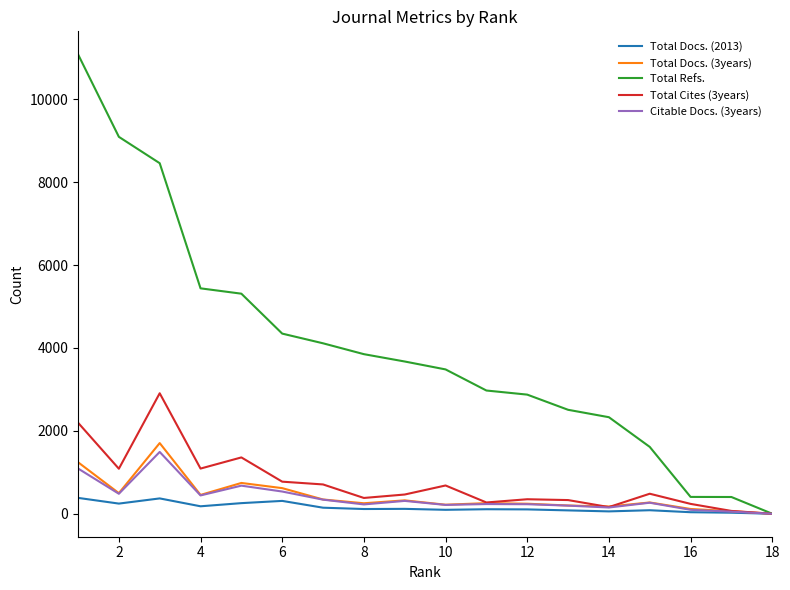

Which series has the largest range (max minus min)?

Total Refs.